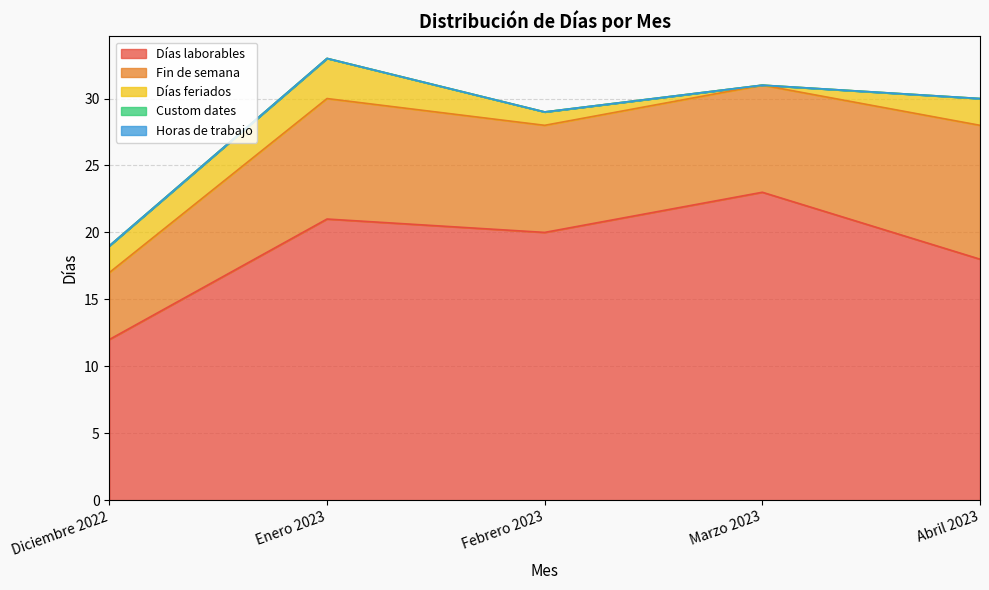

Reading left to right, what are all the values shown in this chart?

Días laborables: 12	21	20	23	18
Fin de semana: 5	9	8	8	10
Días feriados: 2	3	1	0	2
Custom dates: 0	0	0	0	0
Horas de trabajo: 0	0	0	0	0